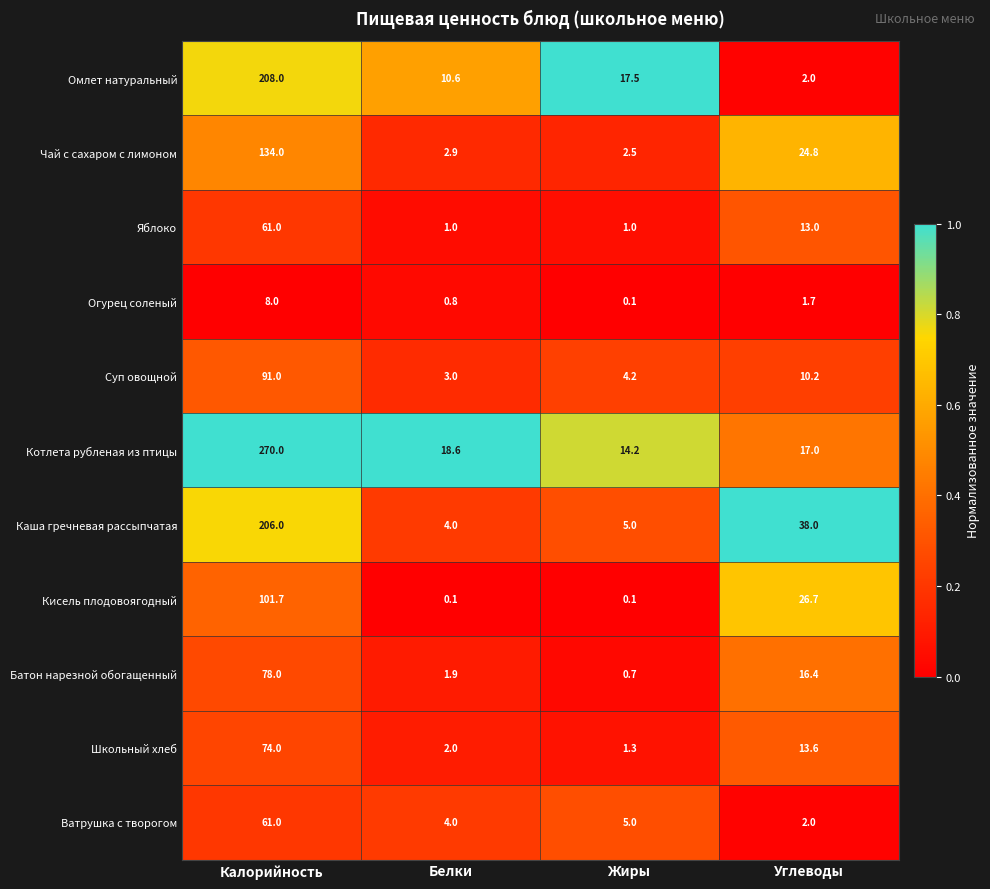

Rank the categories by Батон нарезной обогащенный value from lowest to highest.

Жиры, Белки, Углеводы, Калорийность